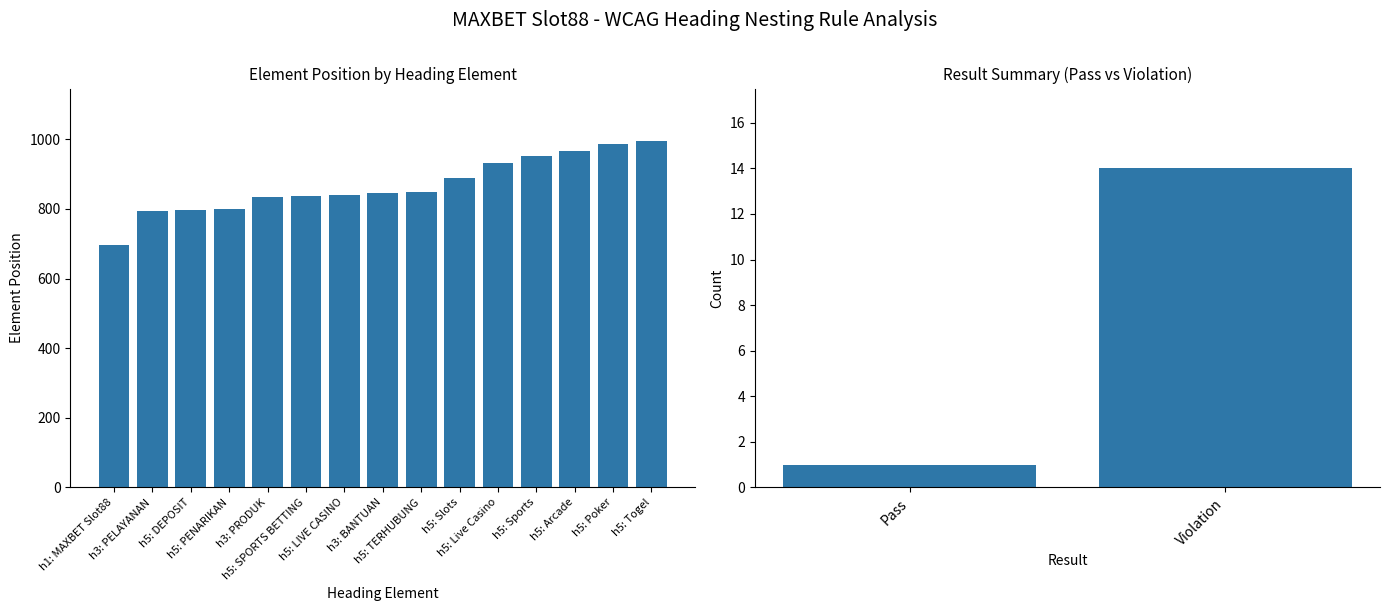

What is the ratio of the value at h5: TERHUBUNG to the value at h5: SPORTS BETTING?

1.0